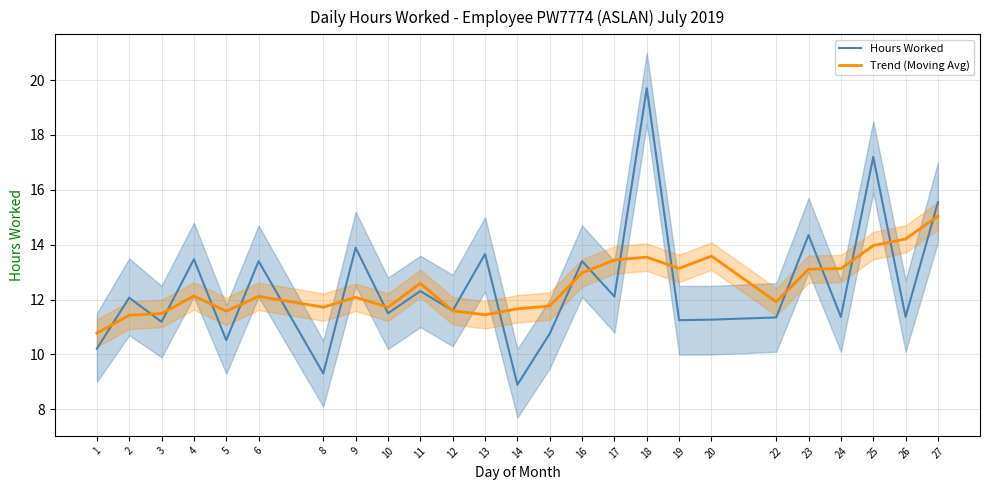

Which has a higher value, 1 or 12?

12